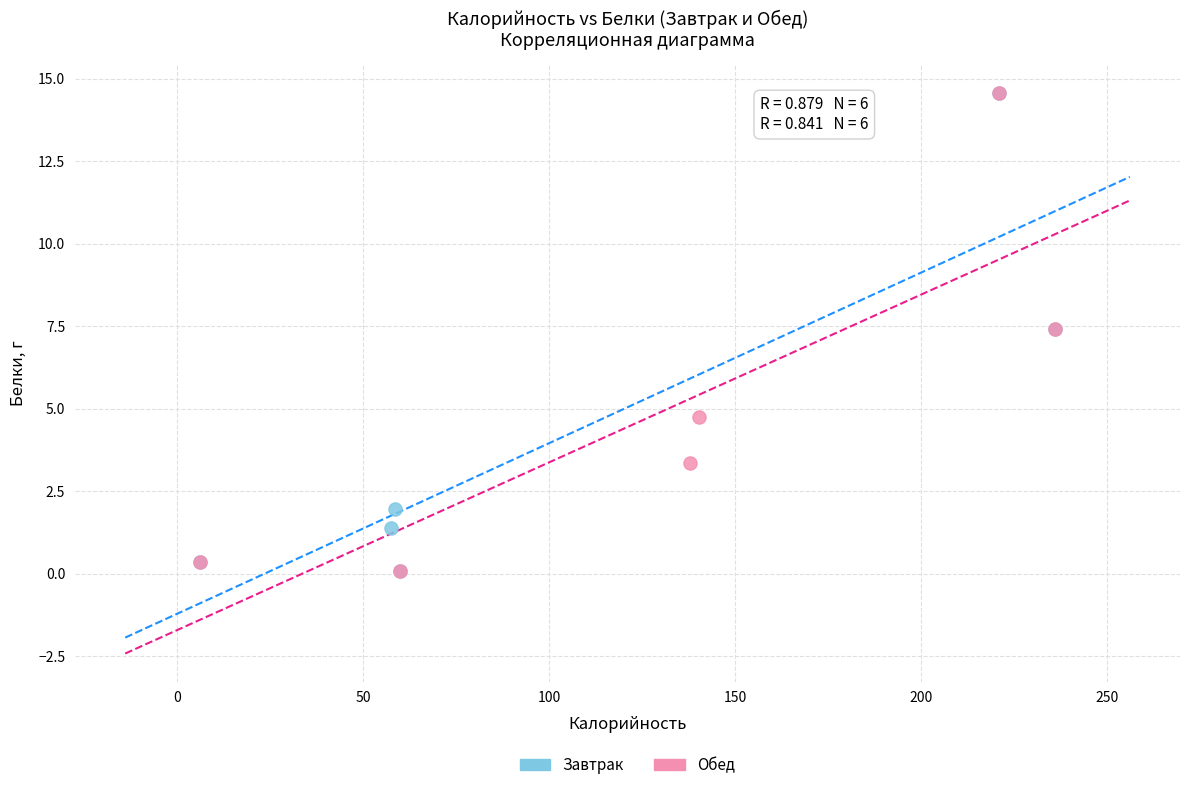

What are all the series names shown in the legend?

Завтрак, Обед